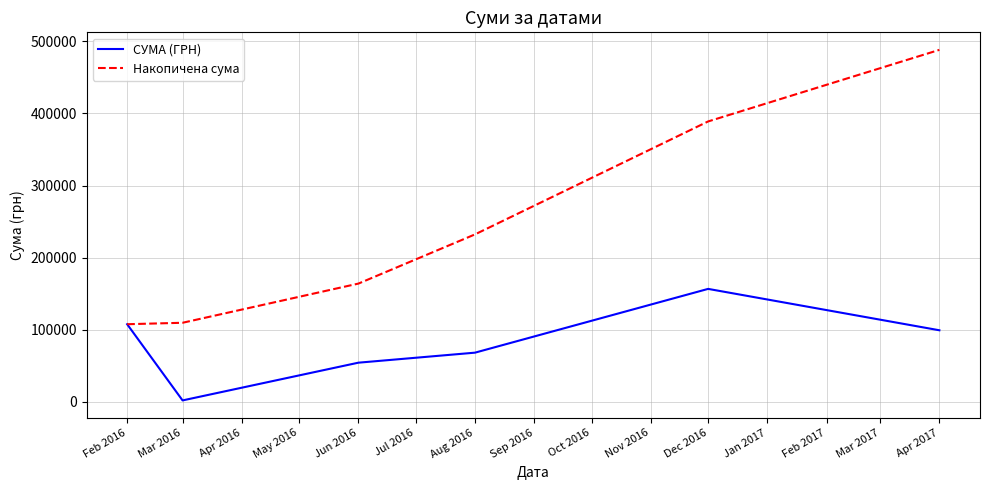

List the series in order of their overall mean, highest first.

Накопичена сума, СУМА (ГРН)